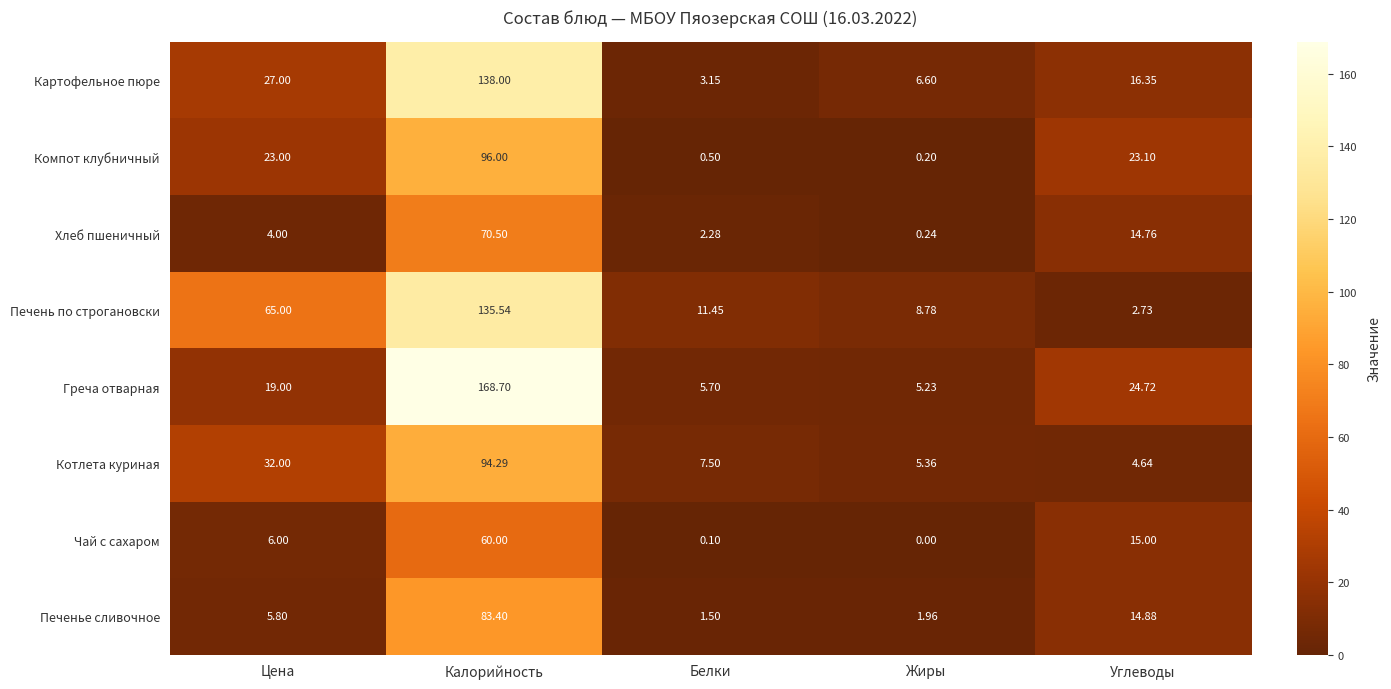

At which category is the sum across all series the highest?

Калорийность